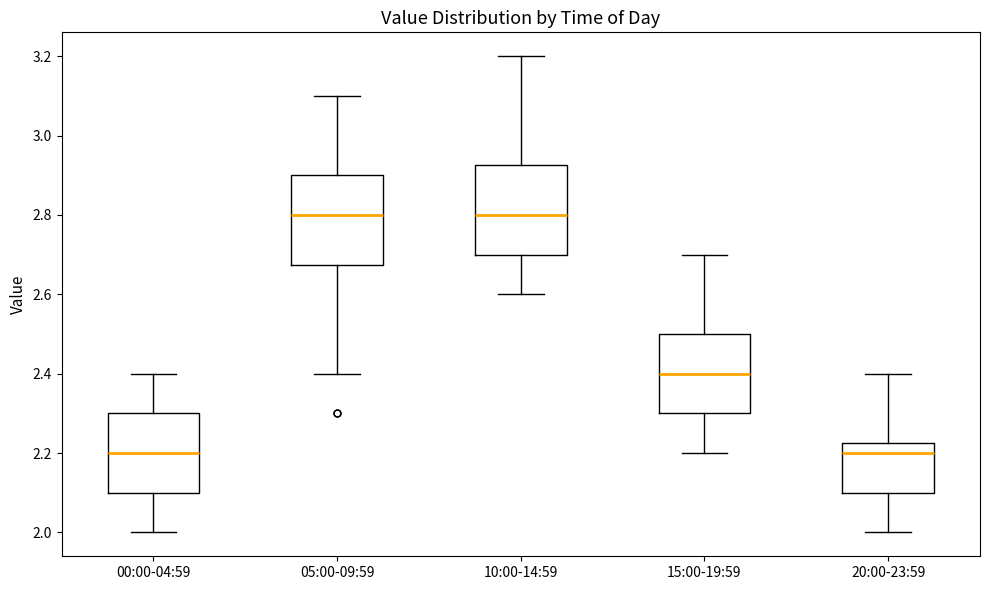

Reading left to right, read every box against the y-axis: the position of its median line, the range the box covers, and the ends of its whiskers. The values are not printed on the chart, so give them approximately, as read against the axis.

00:00-04:59: median 2.20, box 2.10 to 2.30, whiskers 2.00 to 2.40
05:00-09:59: median 2.80, box 2.68 to 2.90, whiskers 2.40 to 3.10
10:00-14:59: median 2.80, box 2.70 to 2.92, whiskers 2.60 to 3.20
15:00-19:59: median 2.40, box 2.30 to 2.50, whiskers 2.20 to 2.70
20:00-23:59: median 2.20, box 2.10 to 2.22, whiskers 2.00 to 2.40